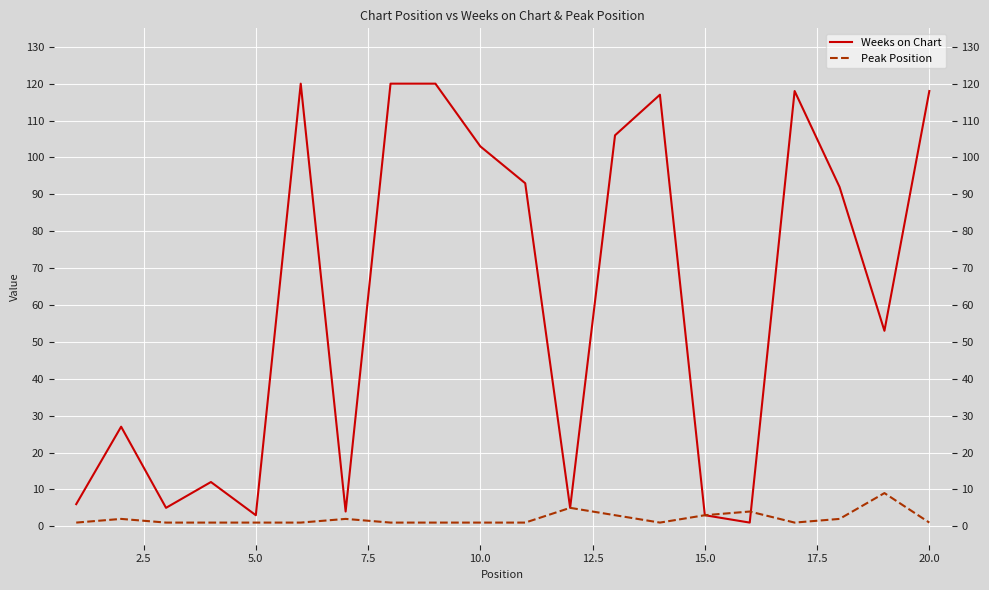

True or false: Peak Position and Weeks on Chart intersect in this chart.

True